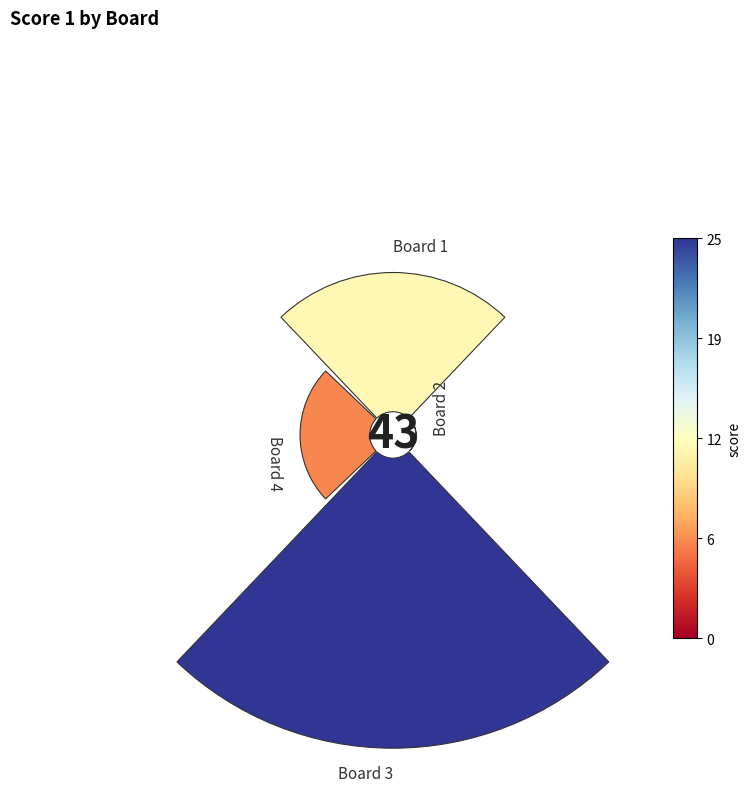

Is it true that 1 is 1% of the pie?

False